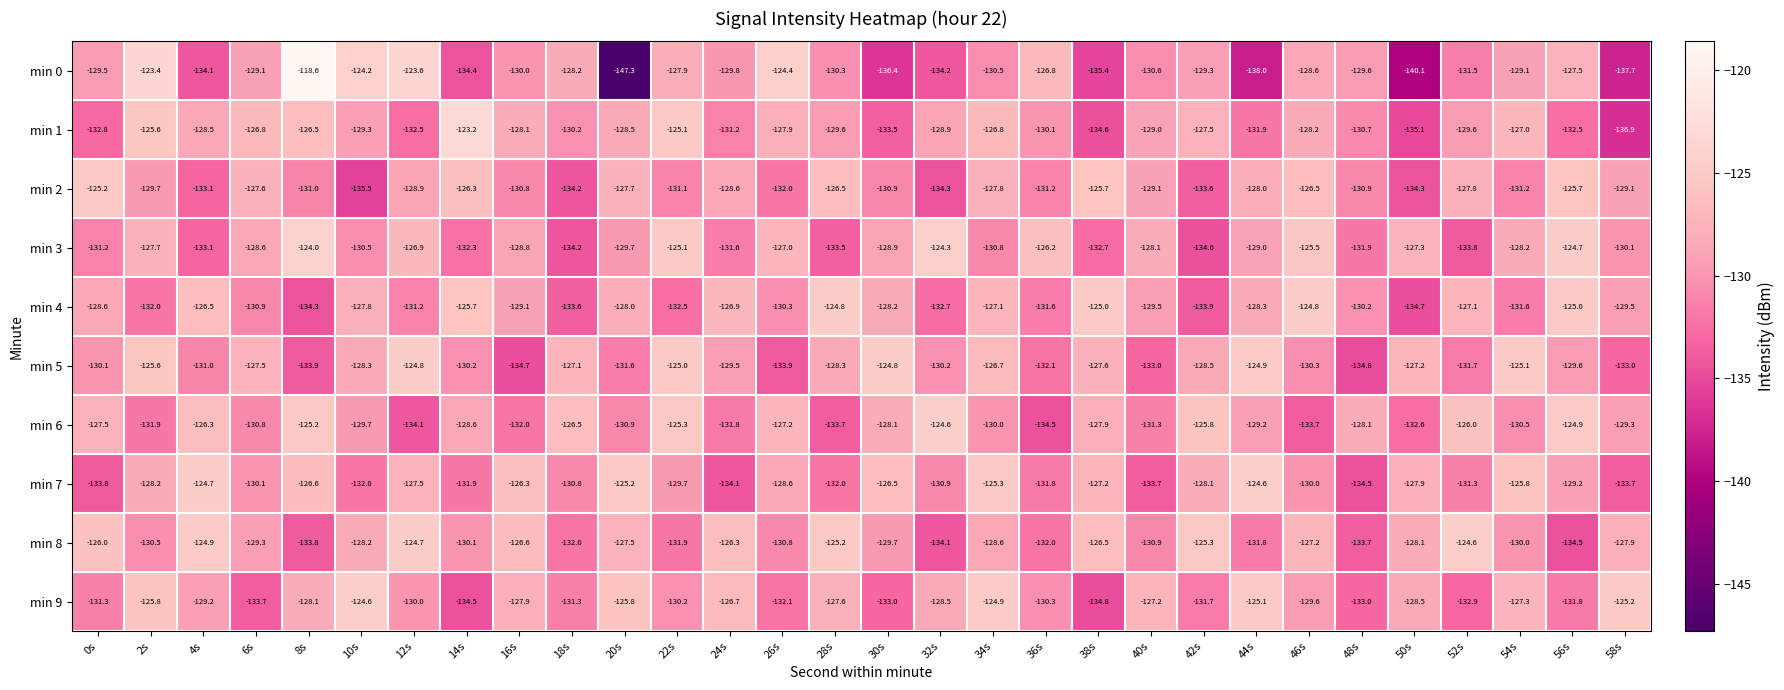

The min 2 series shows -131.2 at 36s. True or false?

True